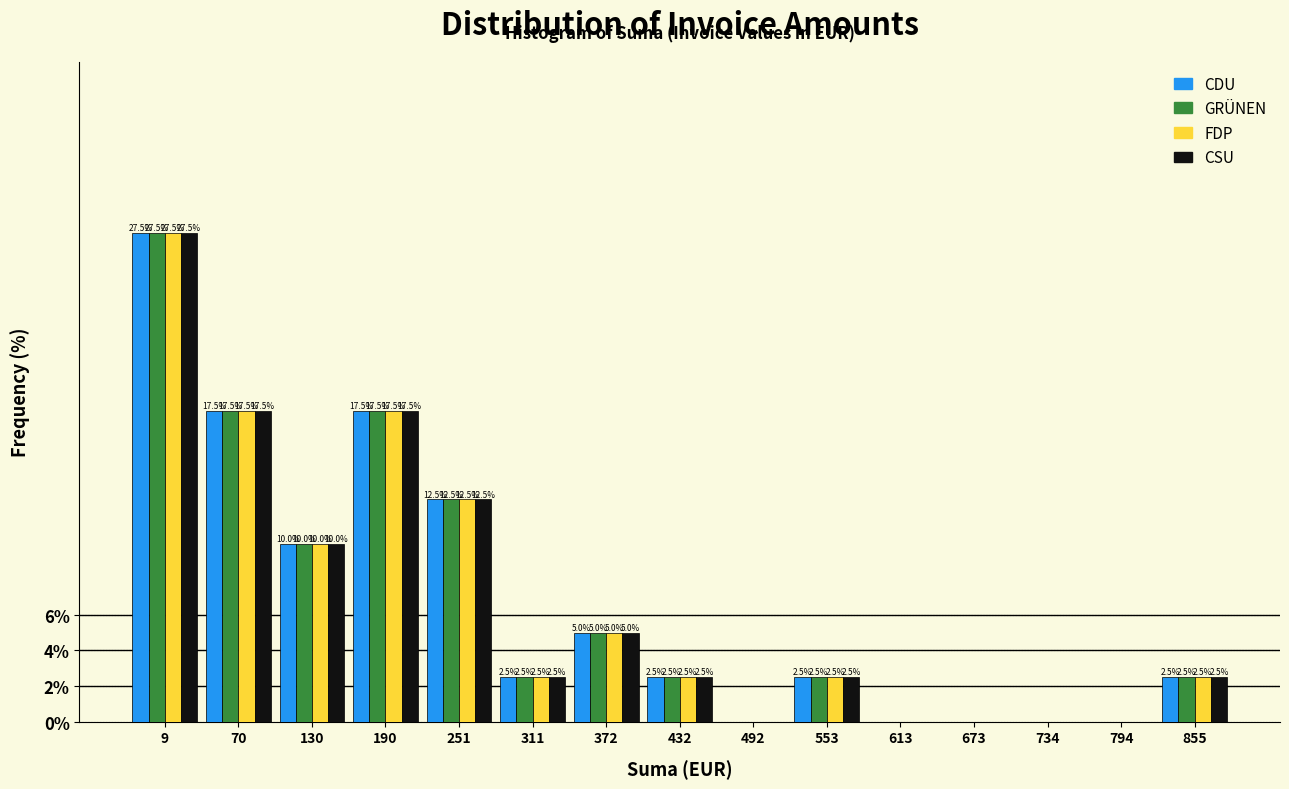

Reading left to right, extract all data points from this chart.

CDU: 9=27.5	70=17.5	130=10.0	190=17.5	251=12.5	311=2.5	372=5.0	432=2.5	492=0.0	553=2.5	613=0.0	673=0.0	734=0.0	794=0.0	855=2.5
GRÜNEN: 9=27.5	70=17.5	130=10.0	190=17.5	251=12.5	311=2.5	372=5.0	432=2.5	492=0.0	553=2.5	613=0.0	673=0.0	734=0.0	794=0.0	855=2.5
FDP: 9=27.5	70=17.5	130=10.0	190=17.5	251=12.5	311=2.5	372=5.0	432=2.5	492=0.0	553=2.5	613=0.0	673=0.0	734=0.0	794=0.0	855=2.5
CSU: 9=27.5	70=17.5	130=10.0	190=17.5	251=12.5	311=2.5	372=5.0	432=2.5	492=0.0	553=2.5	613=0.0	673=0.0	734=0.0	794=0.0	855=2.5